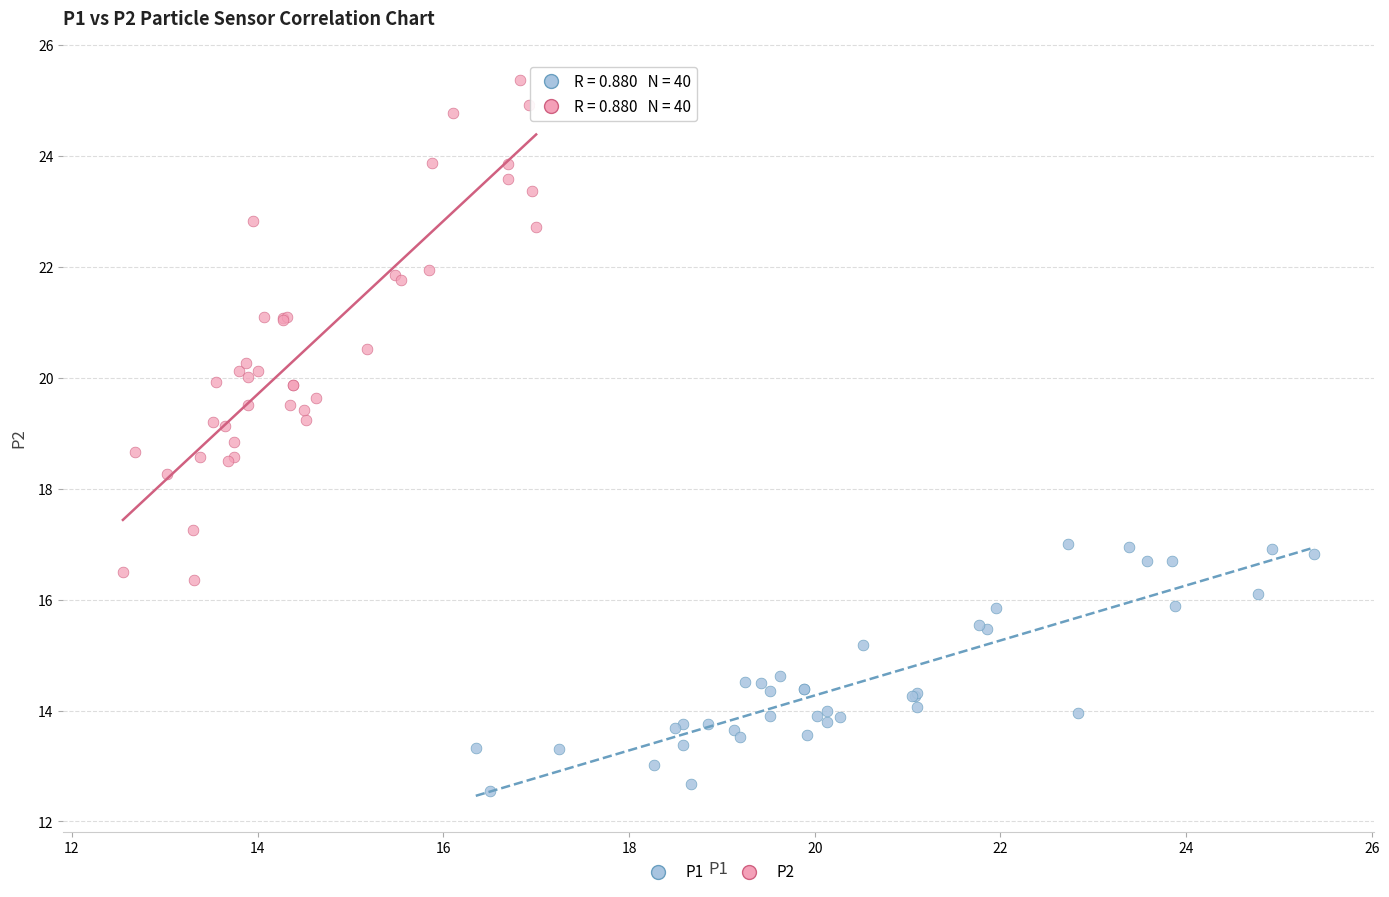

What are all the series names shown in the legend?

P1, P2